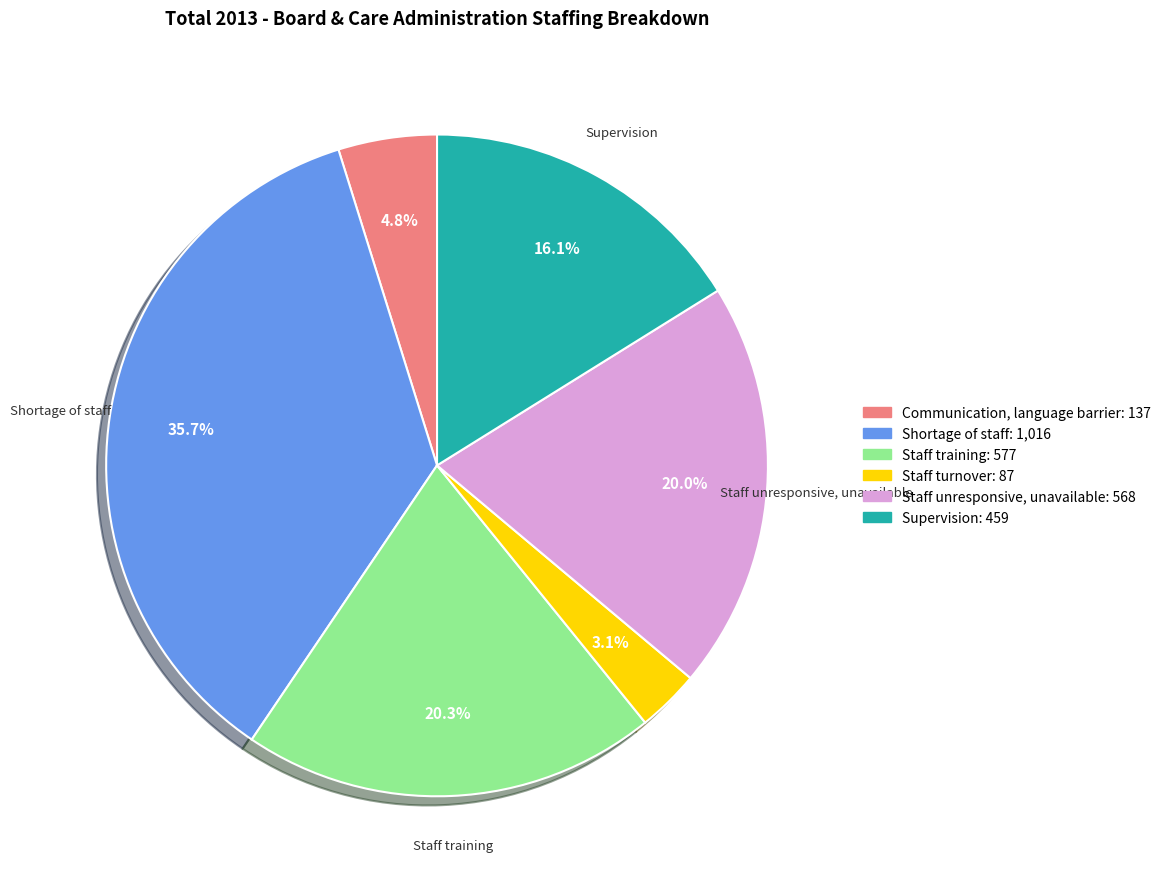

Is Staff training the majority of the pie?

No